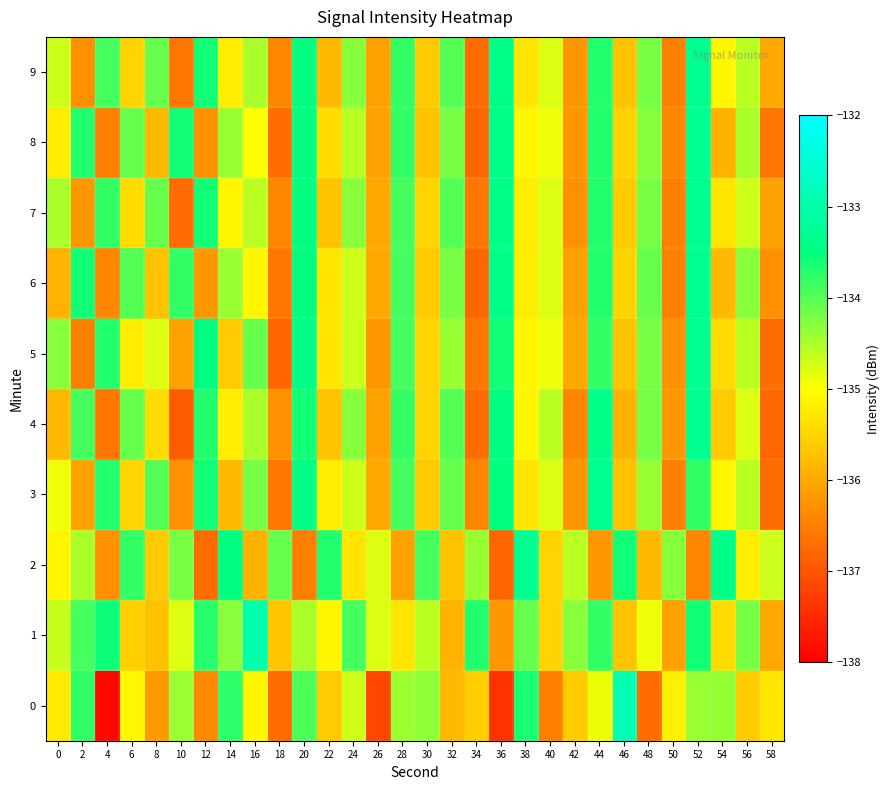

Which category has the lowest value across all series?

4